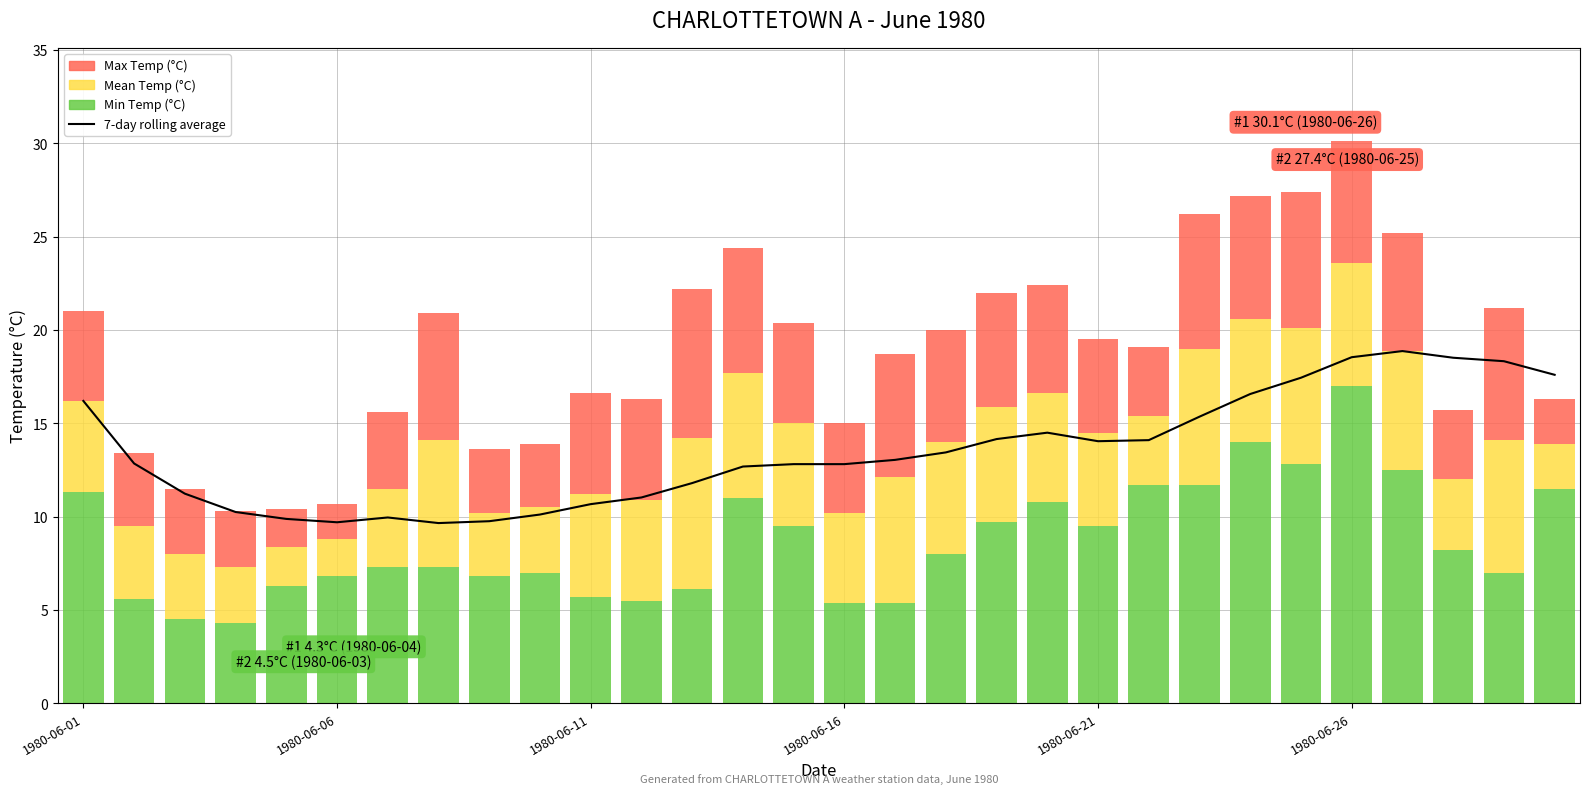

The value of 7-day rolling average at 1980-06-16 is 12.8. True or false?

True